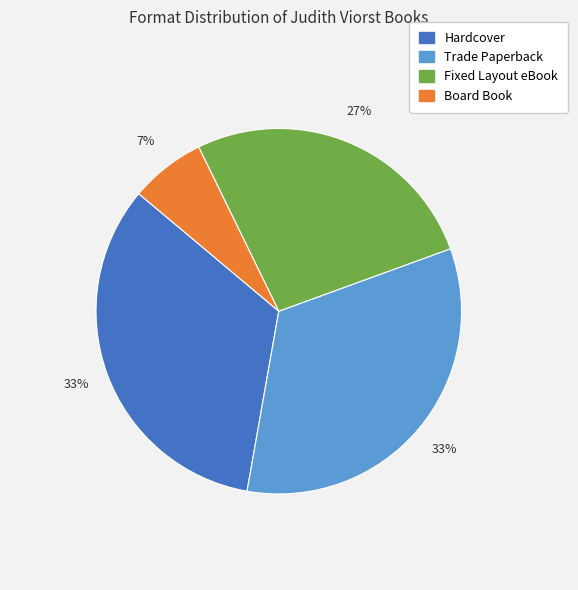

Is it true that Fixed Layout eBook is 27% of the pie?

True